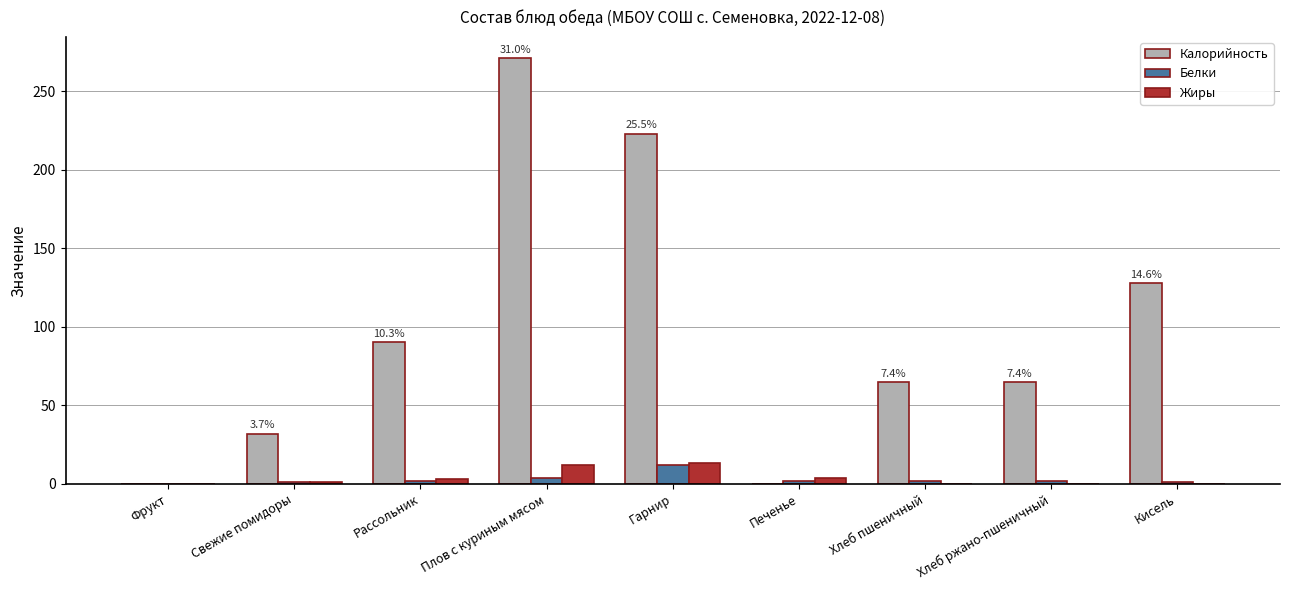

Is it true that Жиры equals 4 at Печенье?

True